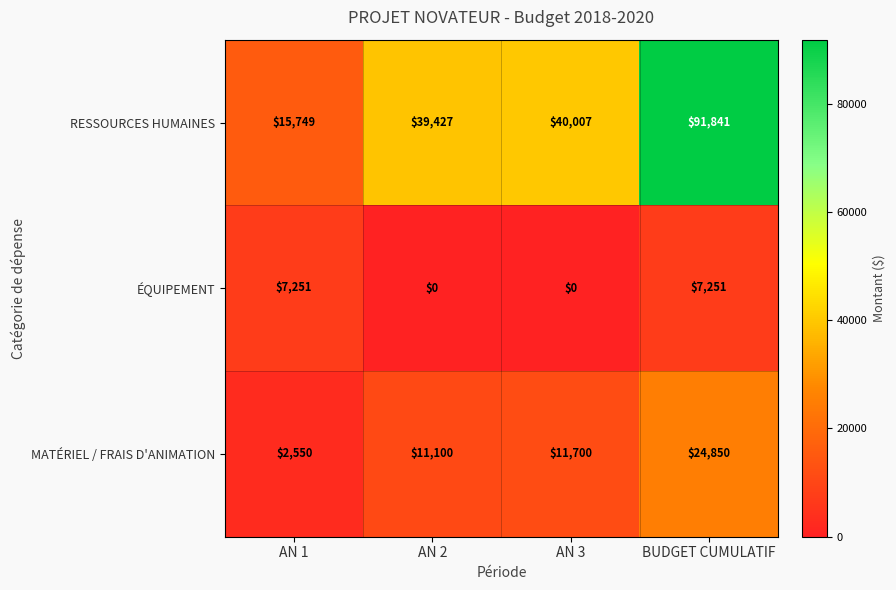

At which label is MATÉRIEL / FRAIS D'ANIMATION closest to 13700?

AN 3